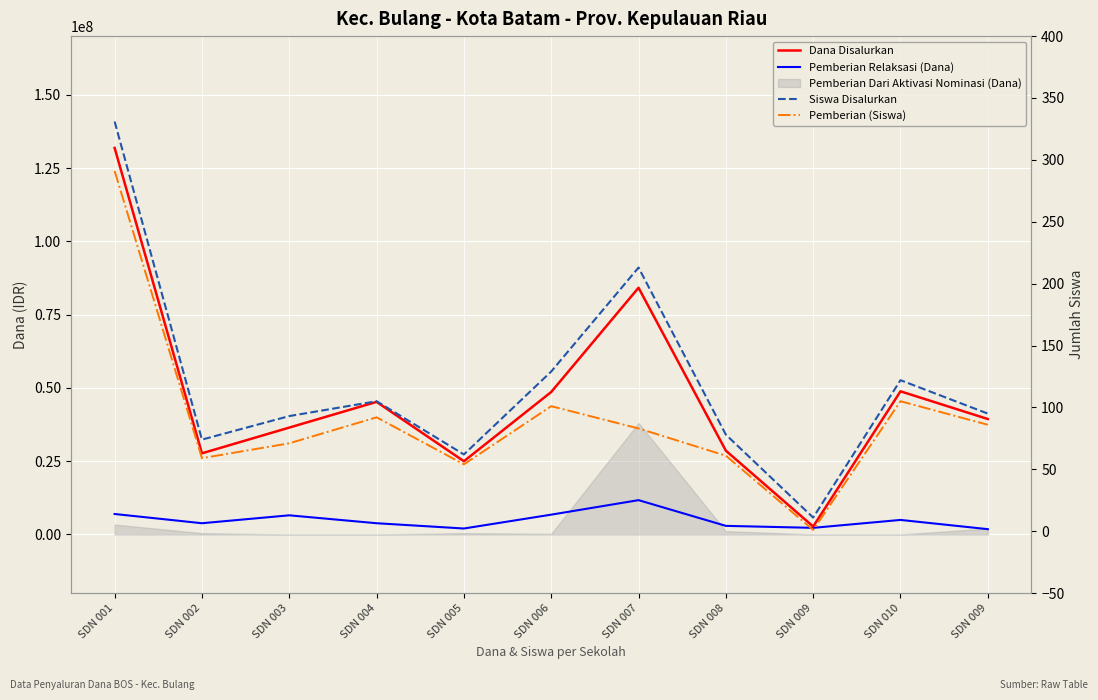

The Dana Disalurkan series shows 45225000 at SDN 004. True or false?

True